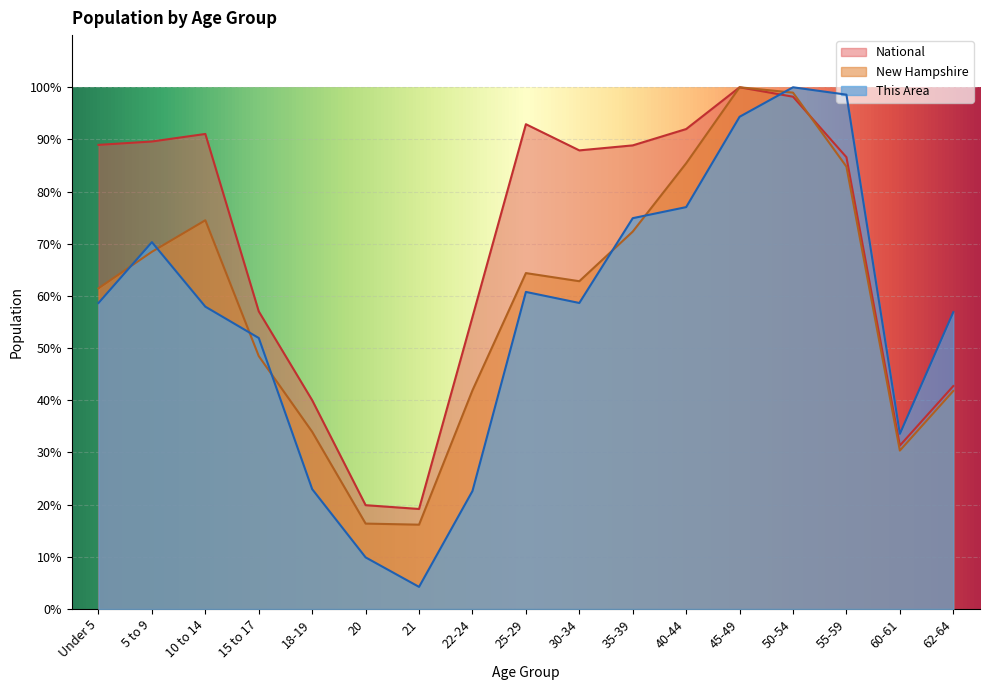

Reading left to right, transcribe all the data shown in this chart.

This Area: Under 5=58.7	5 to 9=70.3	10 to 14=58.0	15 to 17=51.9	18-19=23.0	20=9.9	21=4.2	22-24=22.6	25-29=60.8	30-34=58.7	35-39=74.9	40-44=77.0	45-49=94.3	50-54=100.0	55-59=98.6	60-61=33.6	62-64=56.9
New Hampshire: Under 5=61.5	5 to 9=68.5	10 to 14=74.5	15 to 17=48.5	18-19=34.0	20=16.4	21=16.2	22-24=41.9	25-29=64.4	30-34=62.8	35-39=72.3	40-44=85.4	45-49=100.0	50-54=99.0	55-59=84.8	60-61=30.4	62-64=41.8
National: Under 5=89.0	5 to 9=89.6	10 to 14=91.1	15 to 17=57.0	18-19=40.0	20=19.9	21=19.2	22-24=56.0	25-29=92.9	30-34=87.9	35-39=88.9	40-44=92.0	45-49=100.0	50-54=98.2	55-59=86.6	60-61=31.3	62-64=42.7